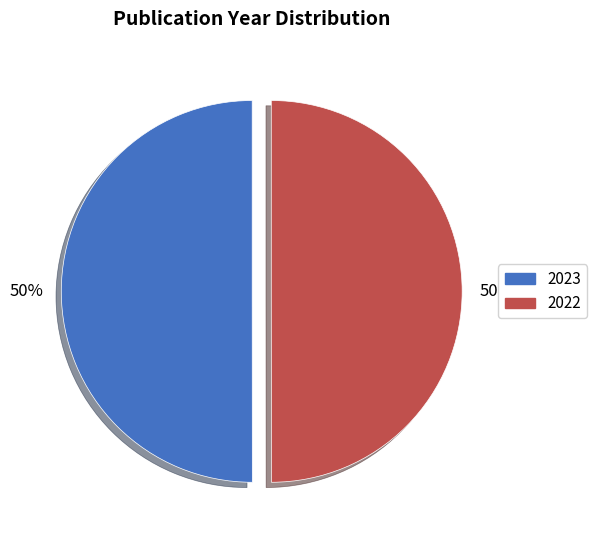

To the nearest percent, what percentage of the pie is 2022?

50%